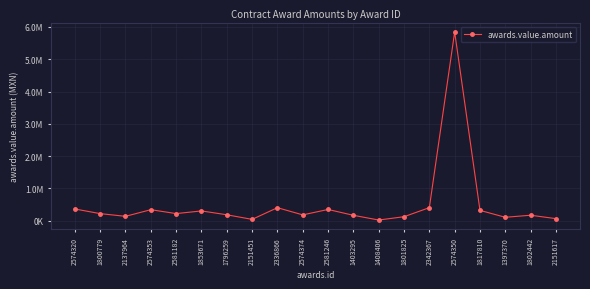

Is this an area chart (filled region under the line)?

No